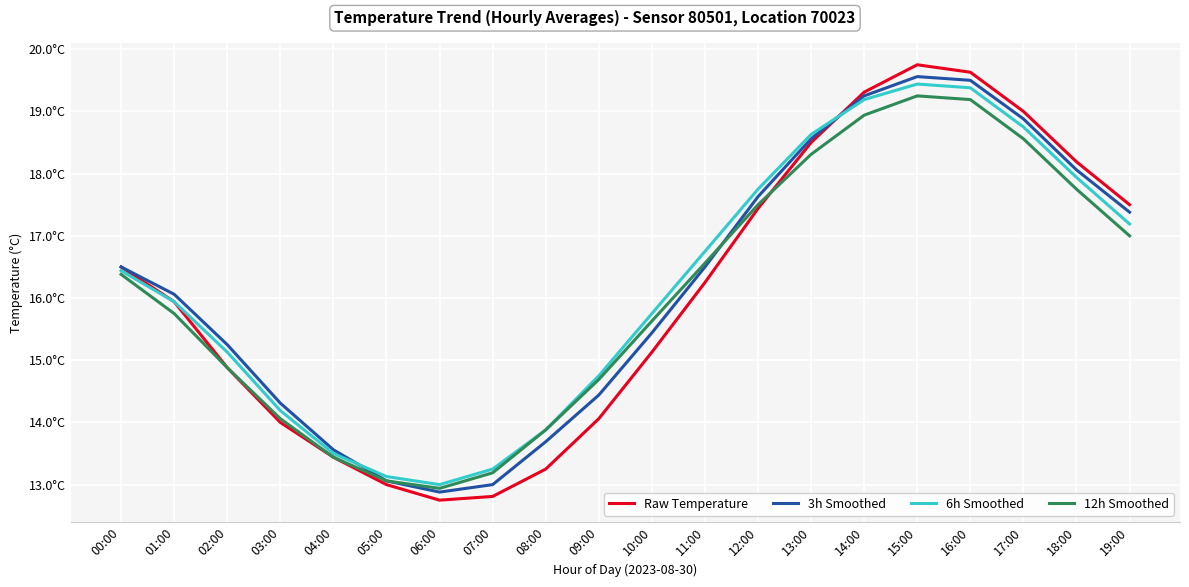

Does the chart have visible grid lines?

Yes